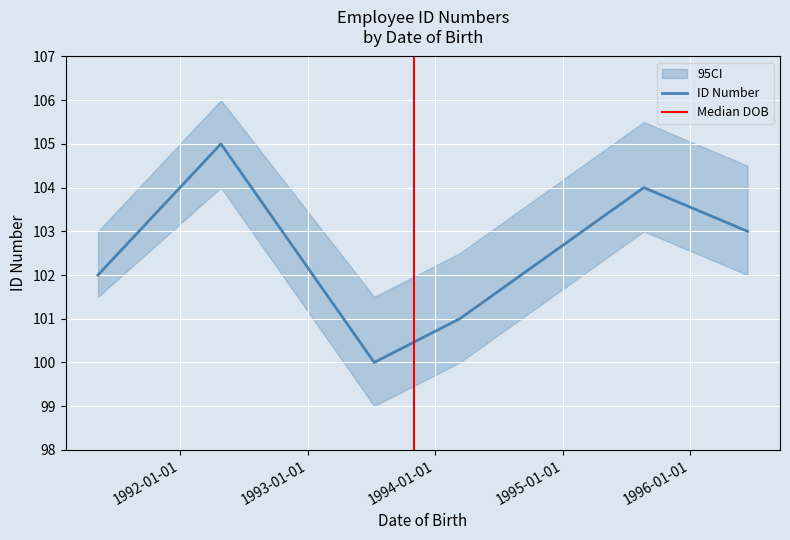

What is the maximum value shown in the chart?

105